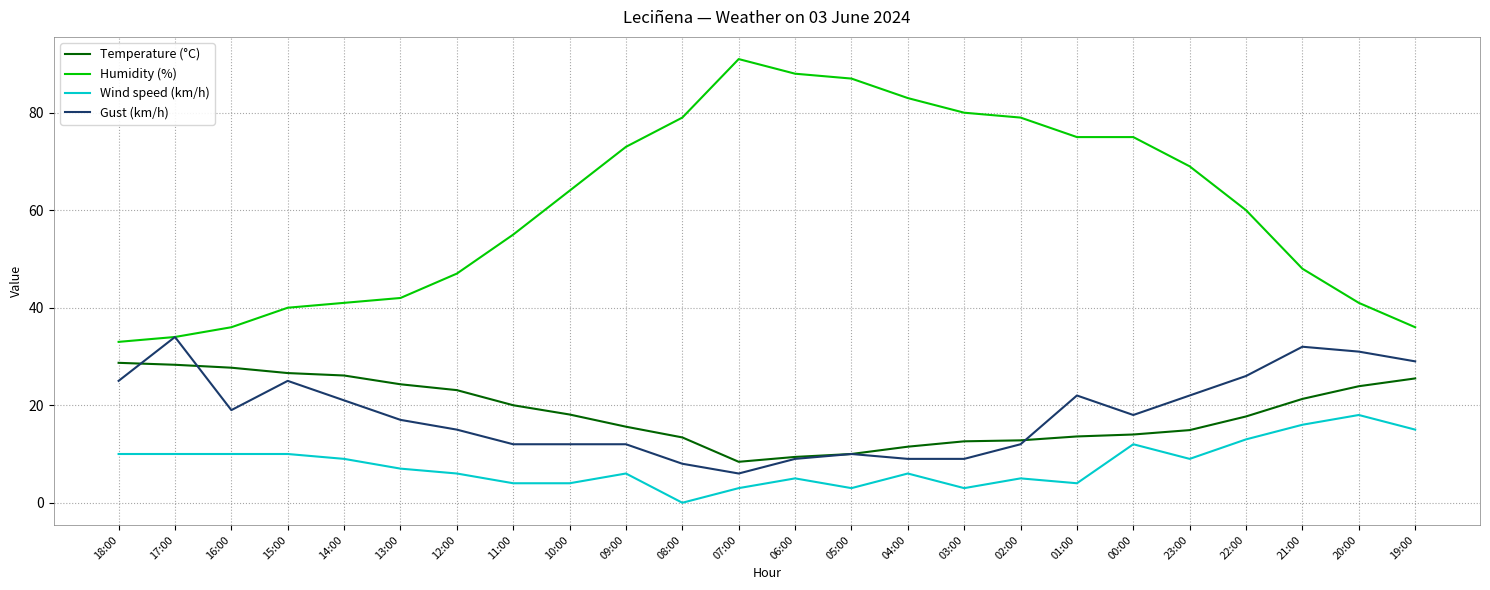

What are all the series names shown in the legend?

Temperature (°C), Humidity (%), Wind speed (km/h), Gust (km/h)